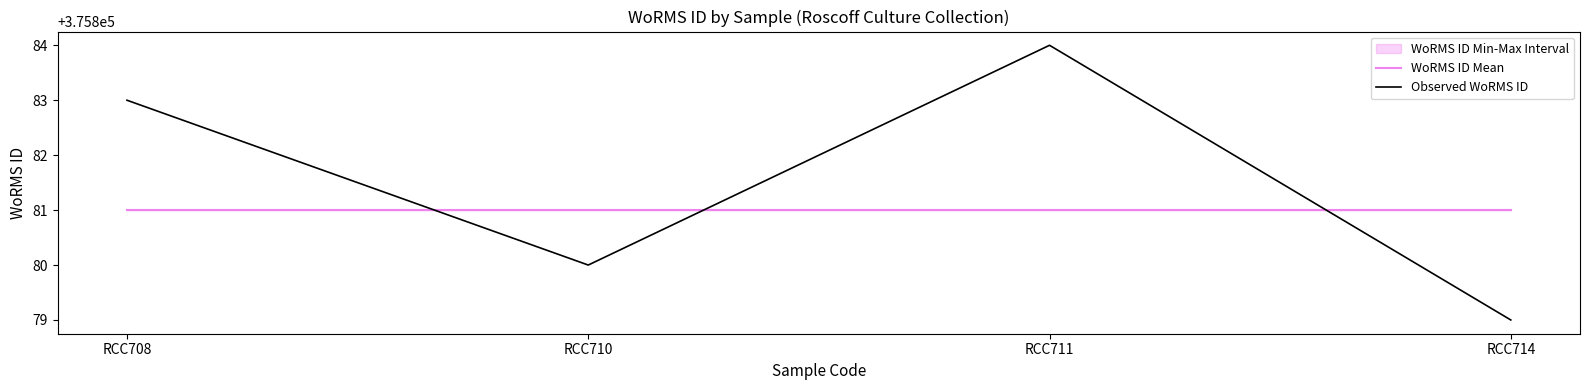

Which series has the widest spread of values?

Observed WoRMS ID